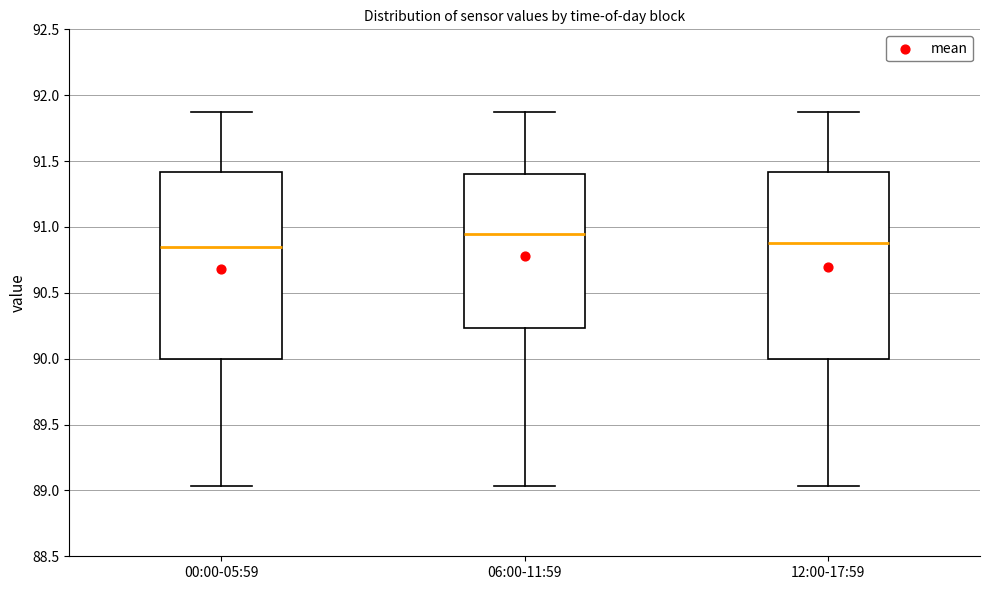

Where does the lower whisker of the box for 06:00-11:59 end on the y-axis? The values are not printed on the chart, so give them approximately, as read against the axis.

89.05